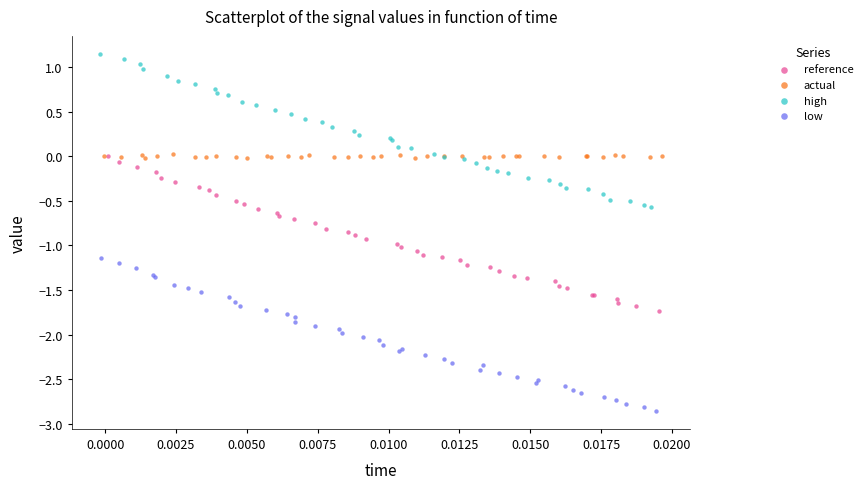

What are all the series names shown in the legend?

reference, actual, high, low